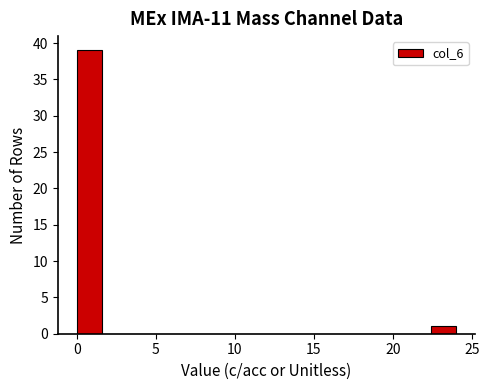

Read against the x-axis, roughly where is the centre of the tallest bar?

1.0